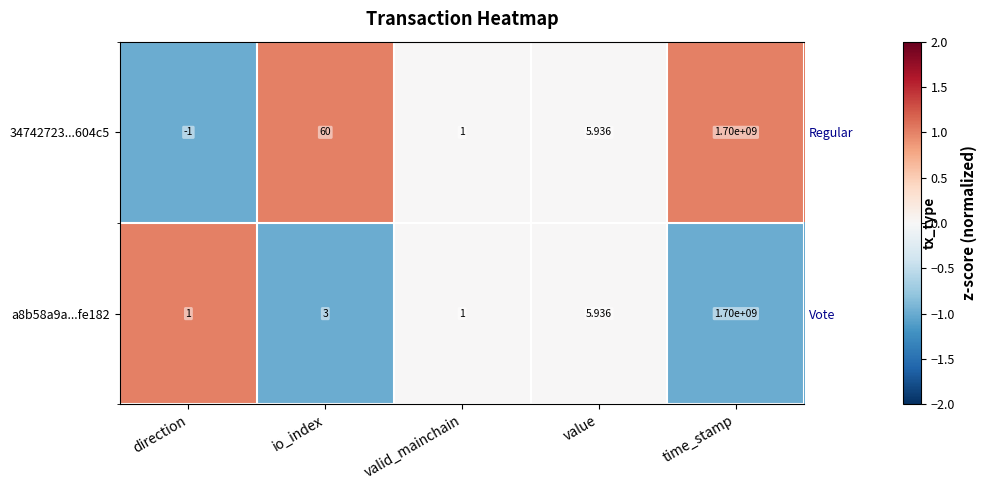

The value of a8b58a9a...fe182 at direction is 1. True or false?

True